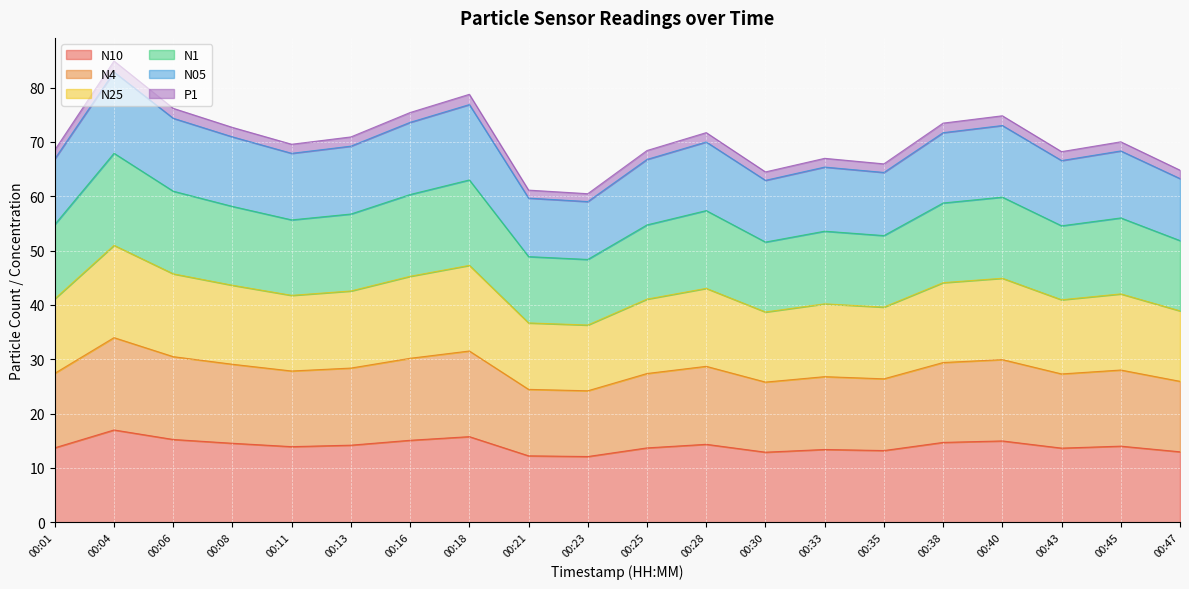

Which series has the largest range (max minus min)?

N05